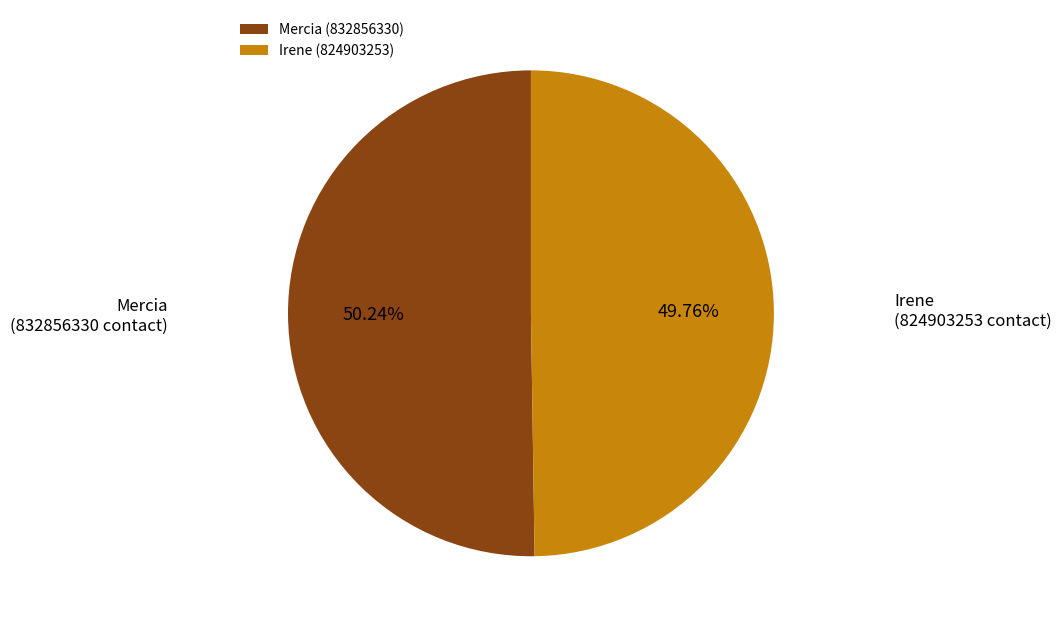

What portion of the pie excludes Irene?

50.2%